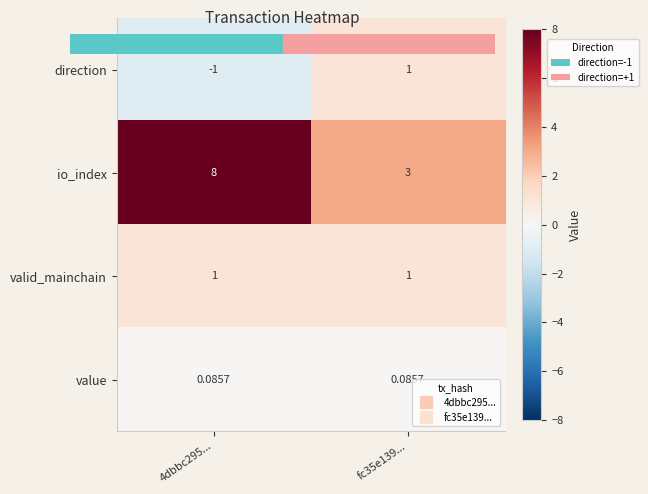

How many series are shown in this chart?

4